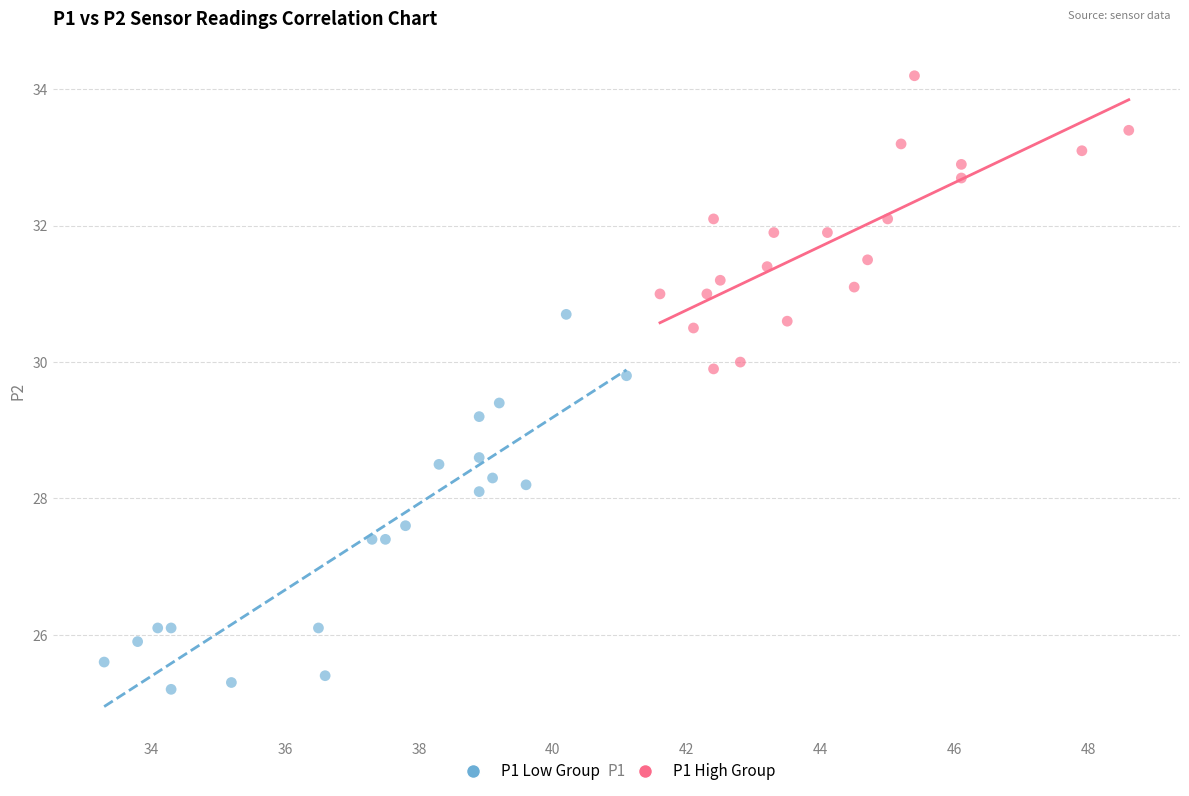

Which series contains the highest Y value?

P1 High Group